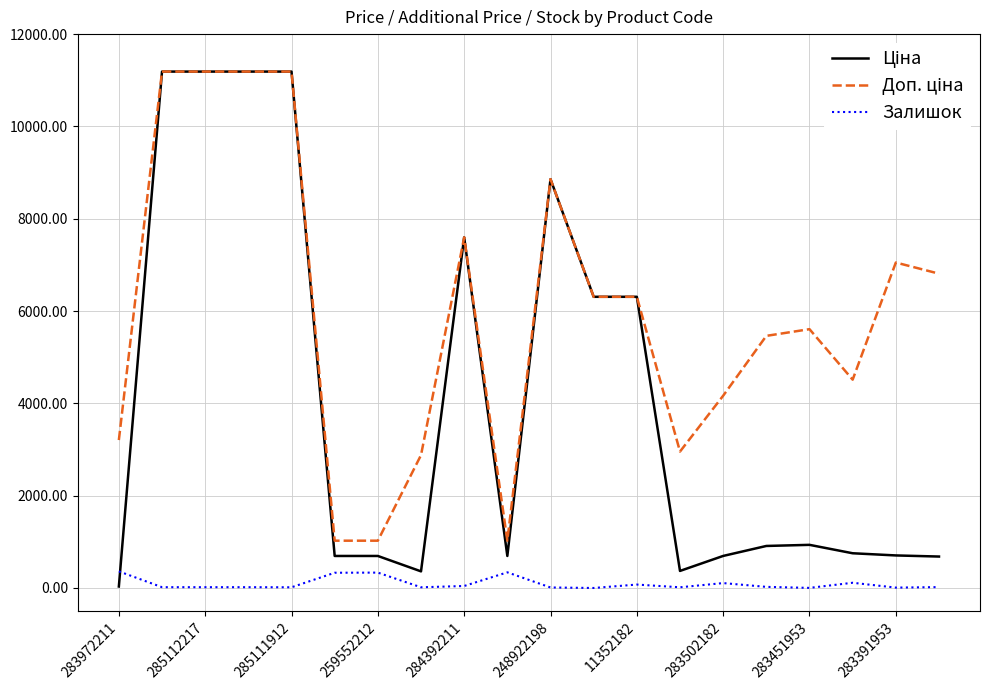

What is the maximum value for Залишок?

360.0